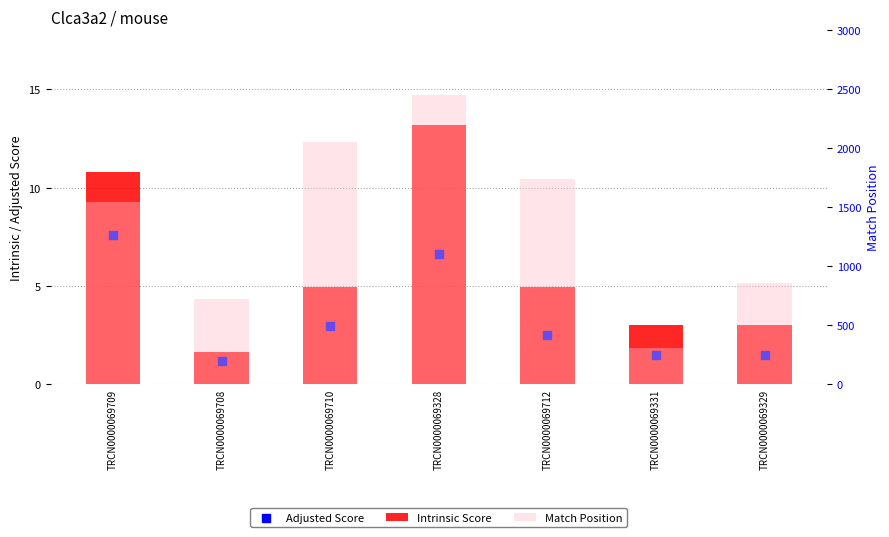

Which series has the largest total across all categories?

Match Position